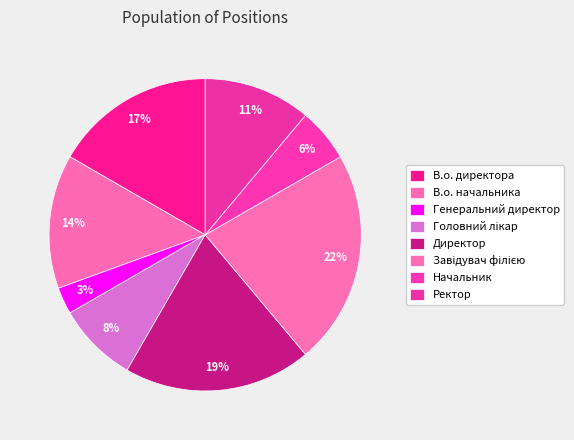

Combined, do Ректор and Головний лікар account for over 50%?

No